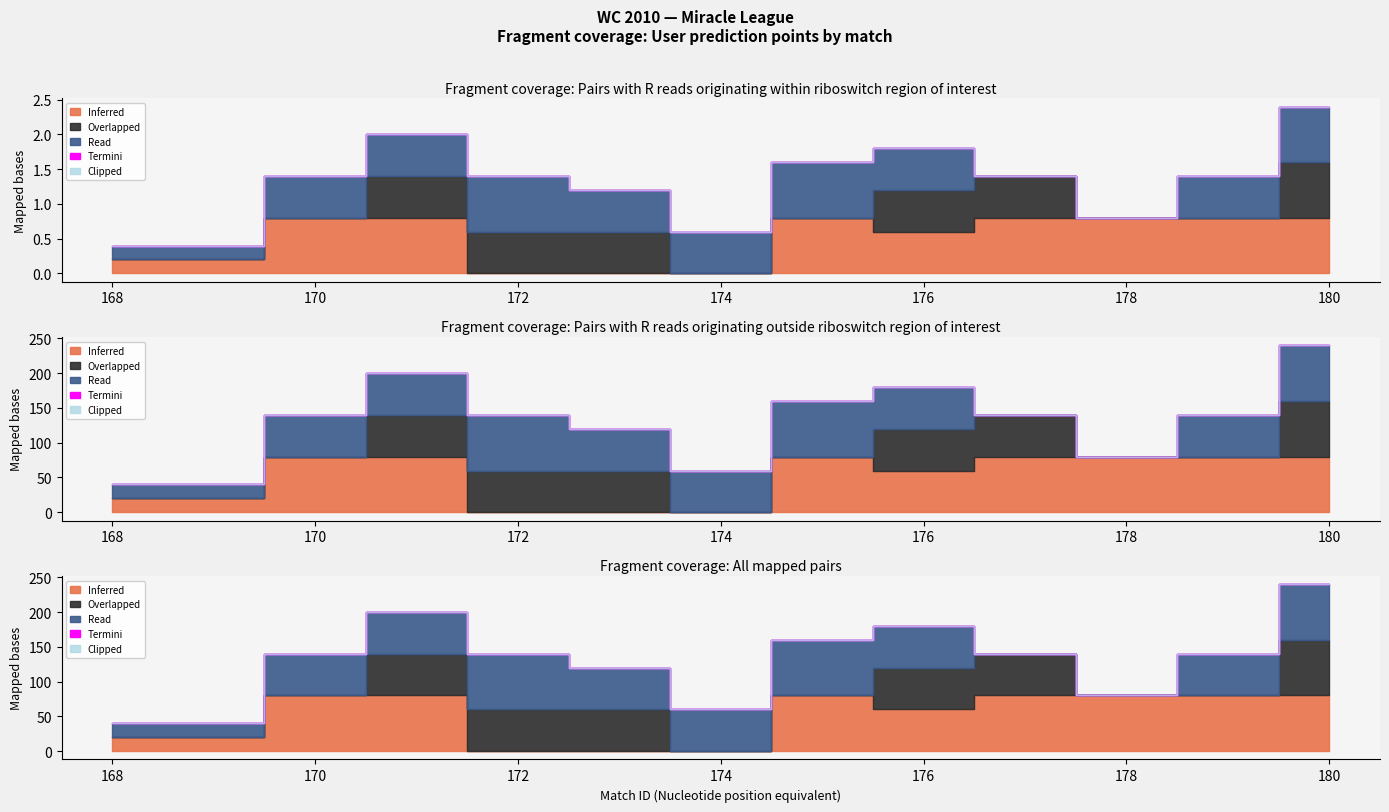

Which series has the largest range (max minus min)?

Inferred